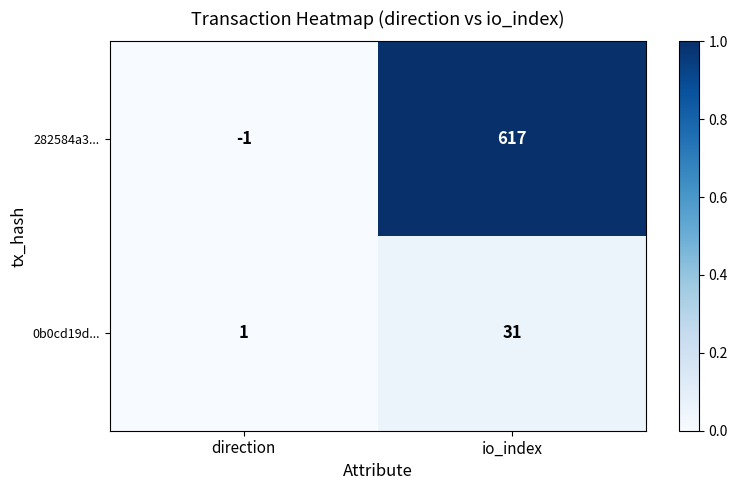

At which category does the chart reach its minimum across all series?

direction